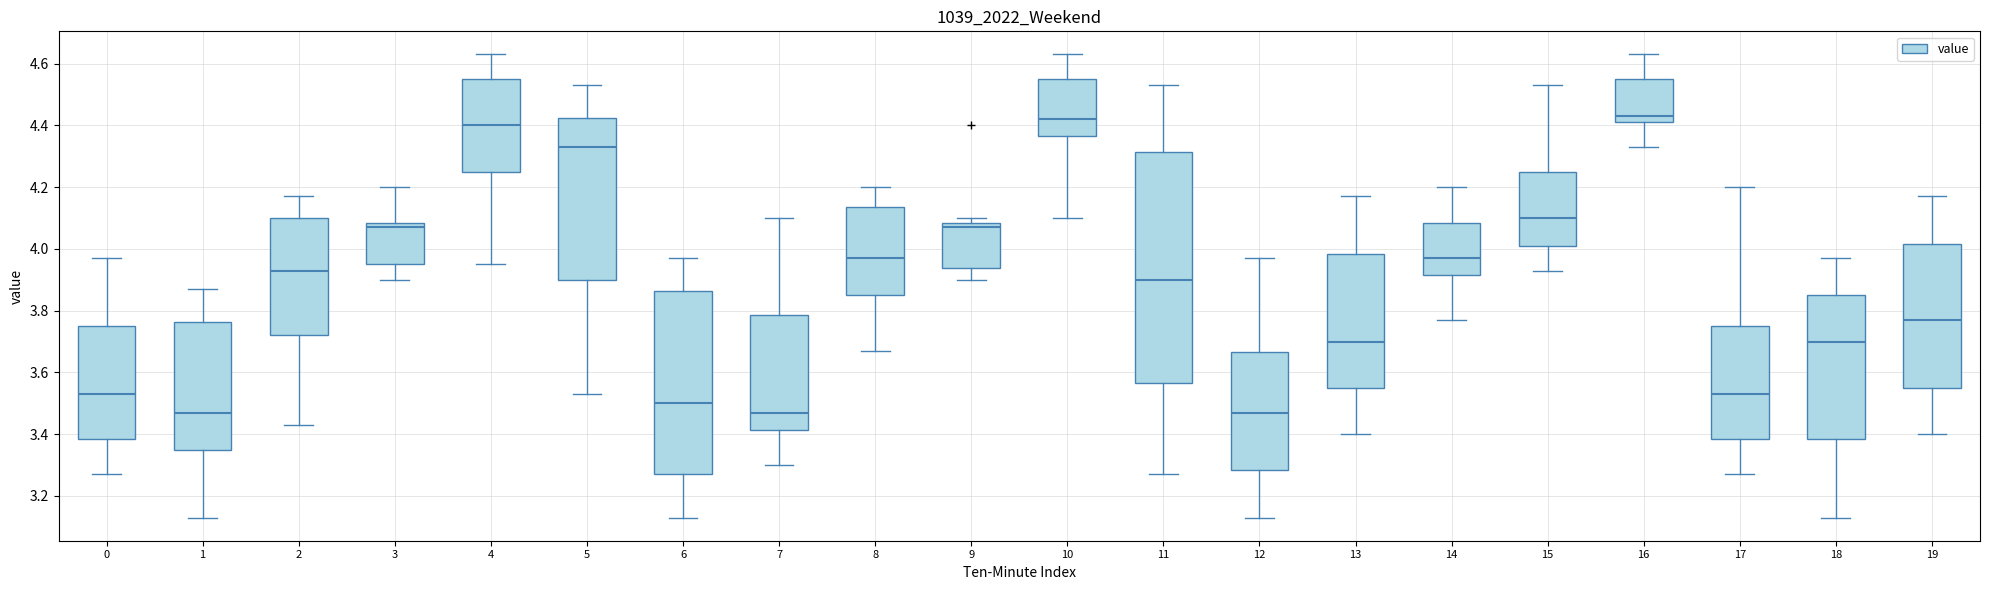

Comparing the boxes themselves (not the whiskers), which one is the tallest?

11